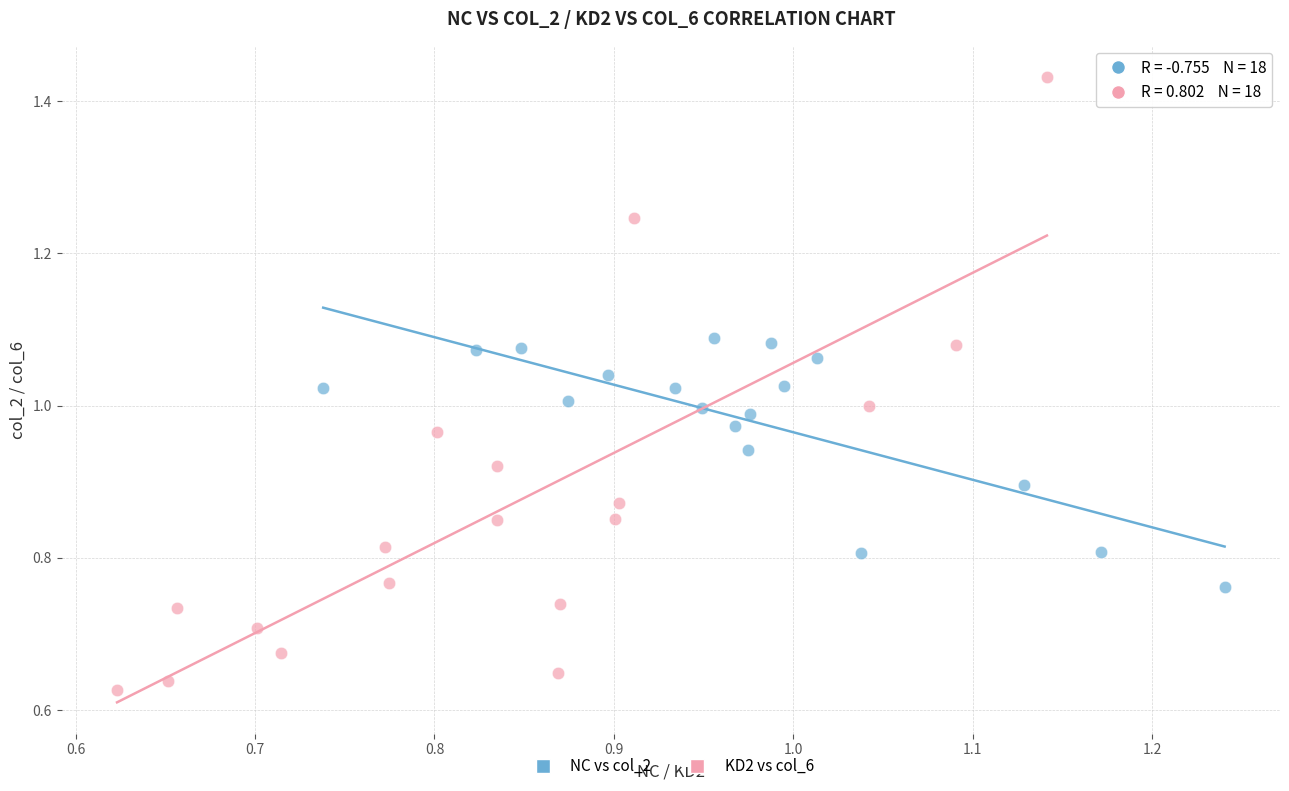

Which series contains the lowest Y value?

KD2 vs col_6